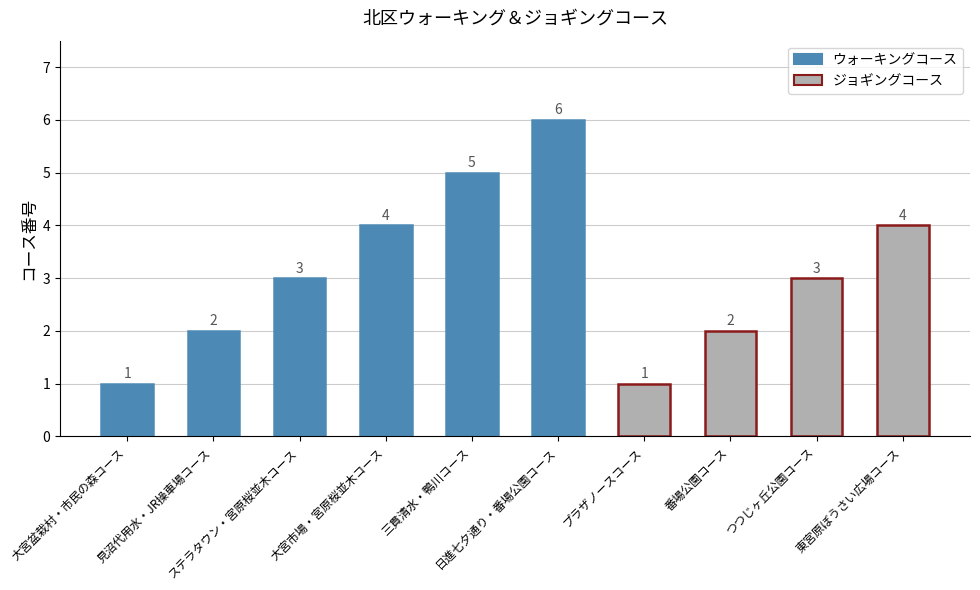

The value at 日進七夕通り・番場公園コース is 8. True or false?

False